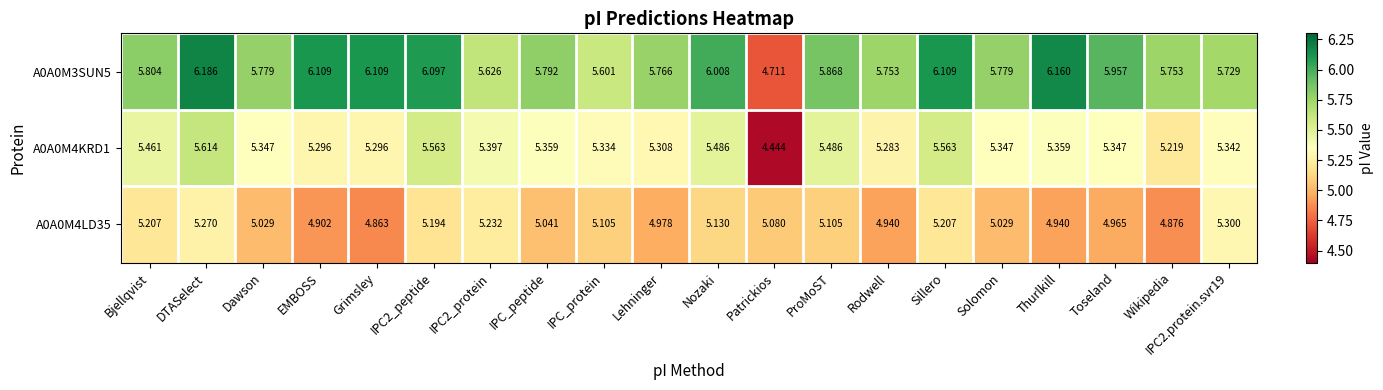

Which category has the lowest value across all series?

Patrickios